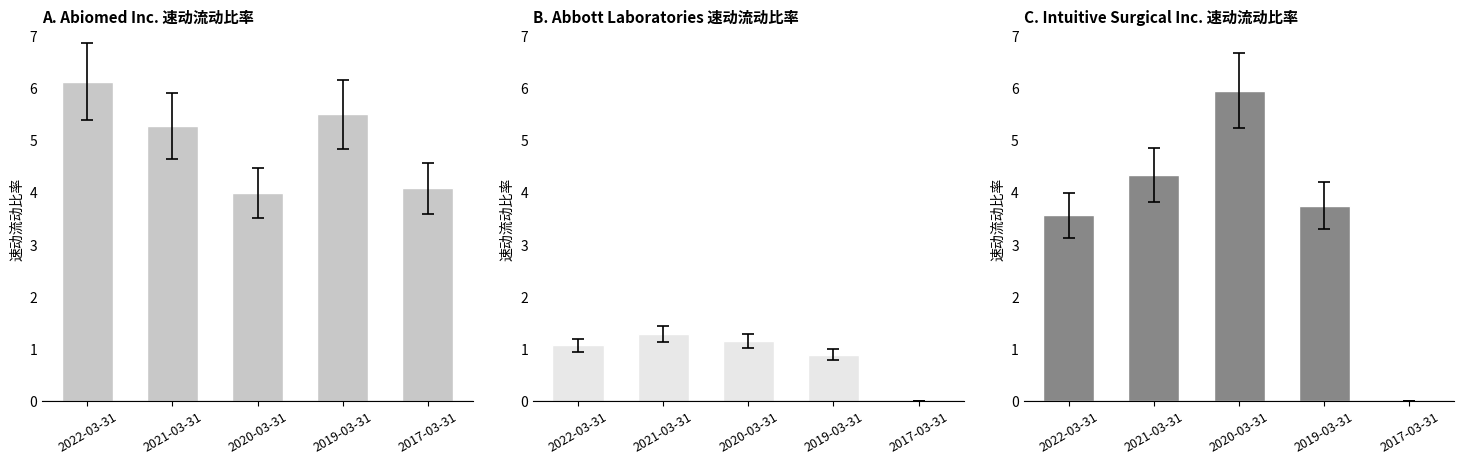

At which label is Intuitive Surgical Inc. closest to 2?

2022-03-31